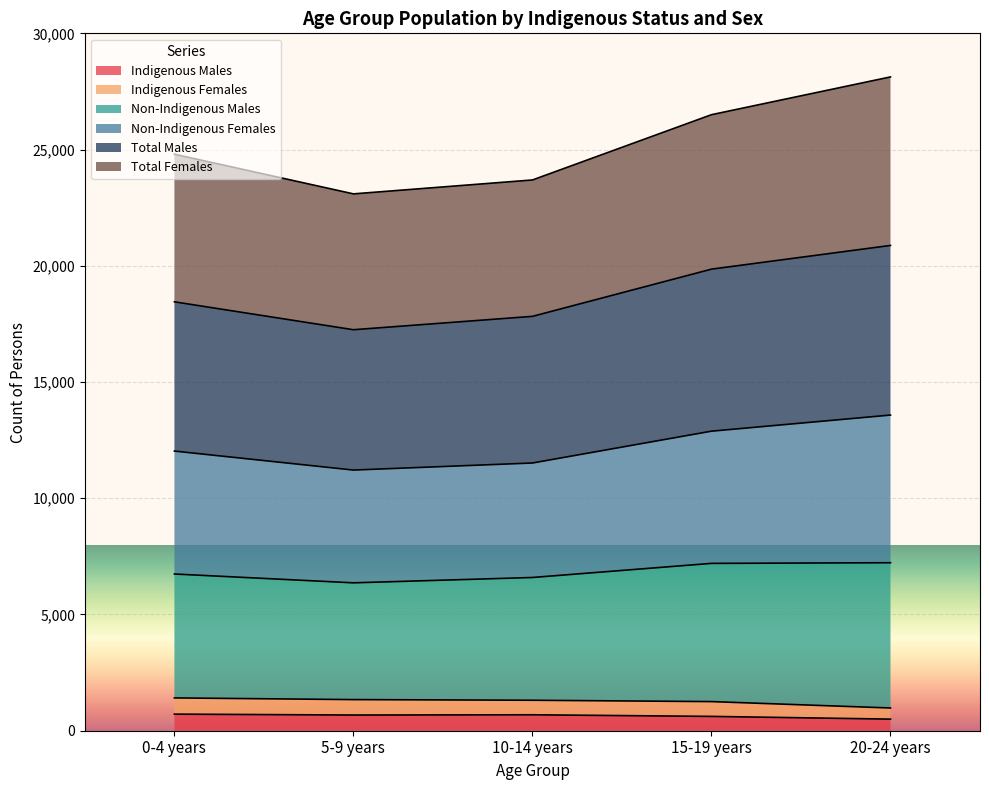

What is the highest value of the Indigenous Males series?

714